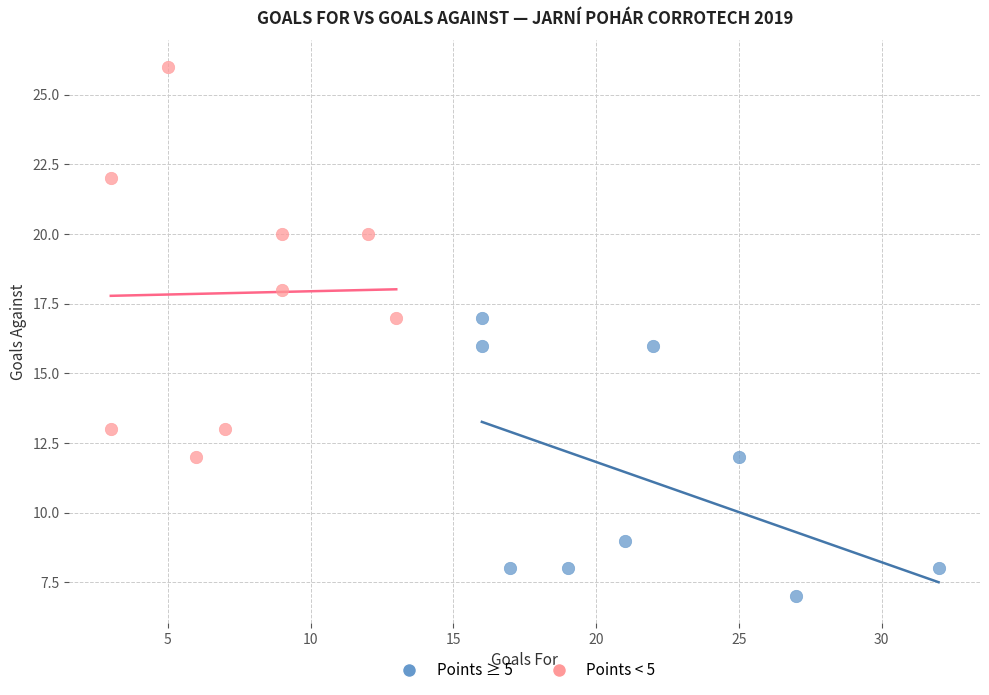

Which series reaches the minimum Y coordinate?

Points ≥ 5